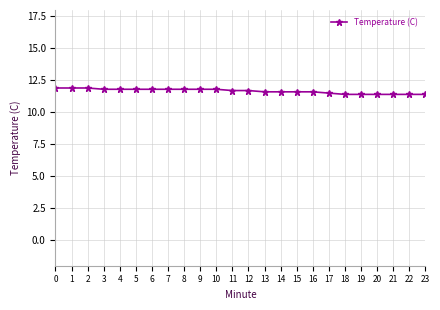

What is the change in value from 6 to 13?

-0.2